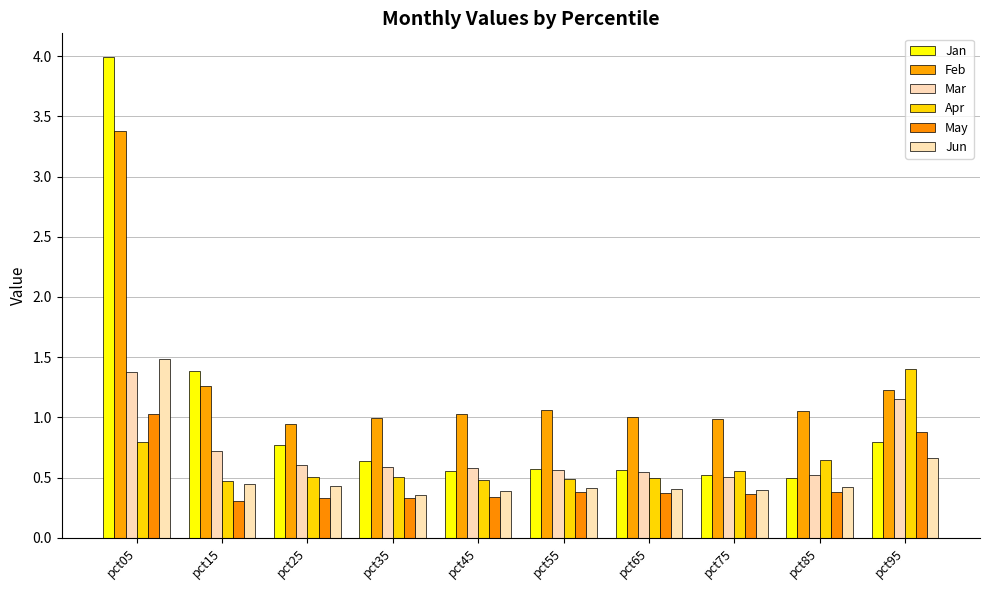

What is the value of the Apr bar at the 9th from the left?

0.6